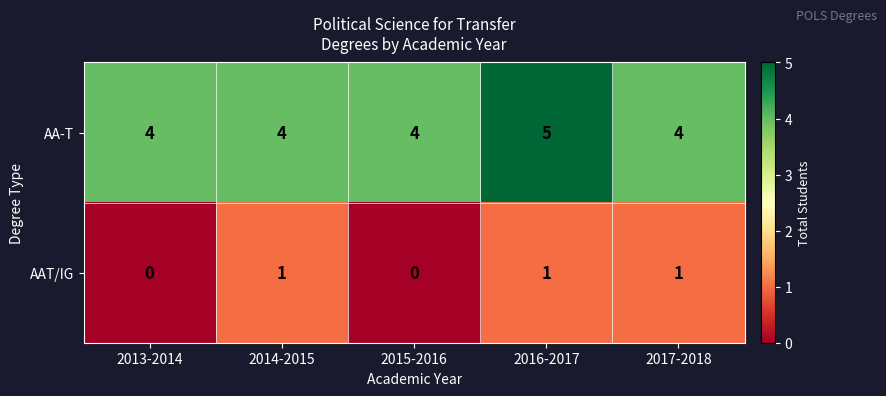

How many series are shown in this chart?

2